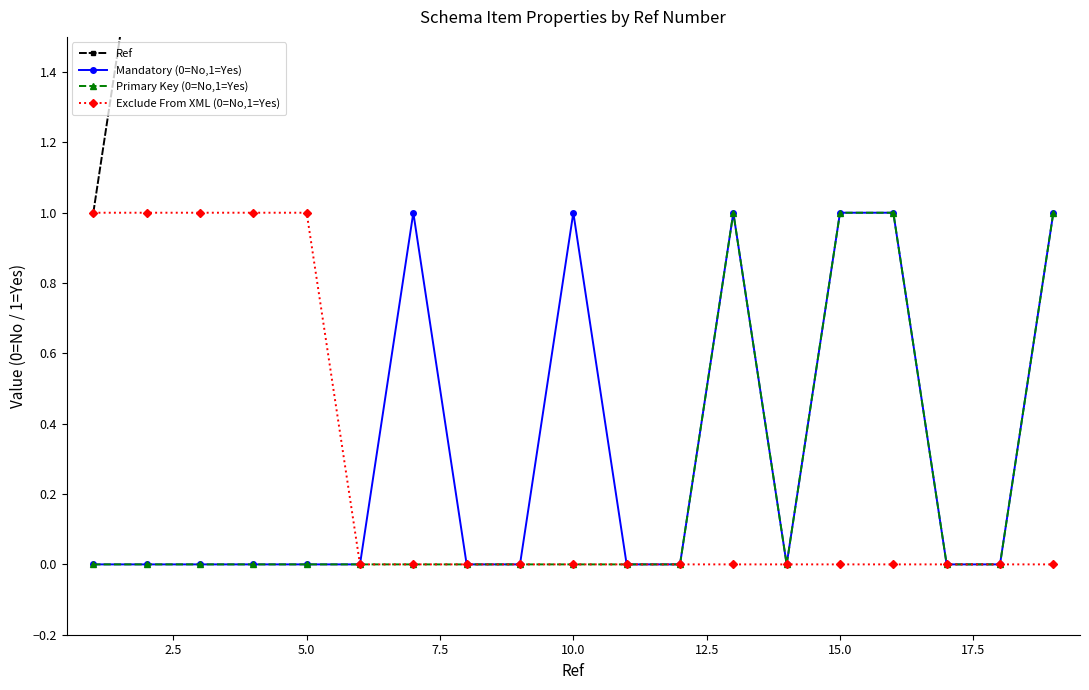

Which series has the widest spread of values?

Ref